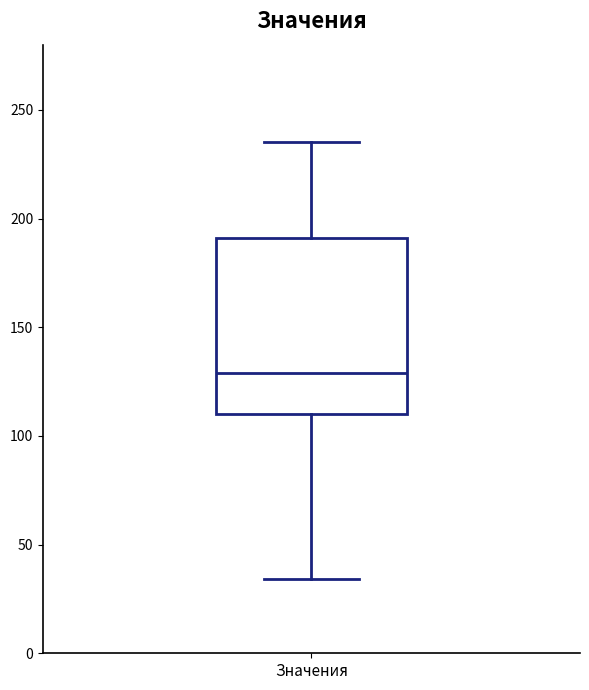

Read this box plot against the y-axis: the position of the median line, the range covered by the box, and the ends of both whiskers. The values are not printed on the chart, so give them approximately, as read against the axis.

median 130, box 110 to 190, whiskers 35 to 235